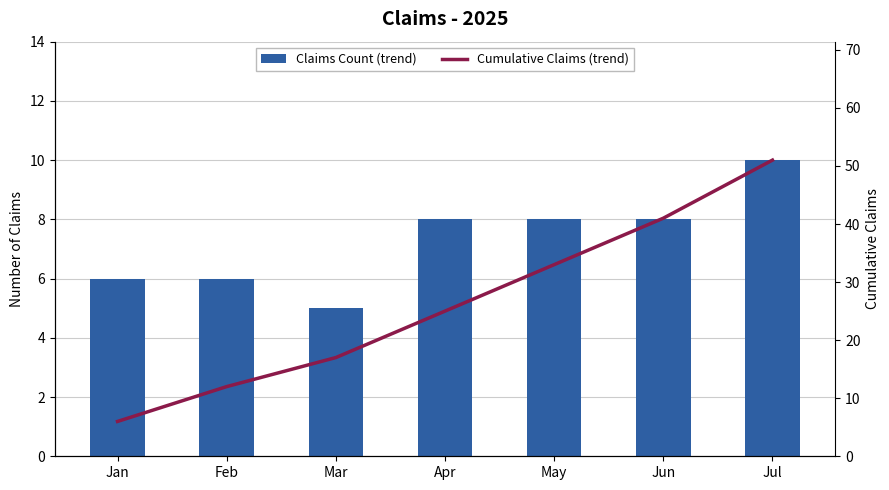

List the series in order of their overall mean, highest first.

Cumulative Claims (trend), Claims Count (trend)